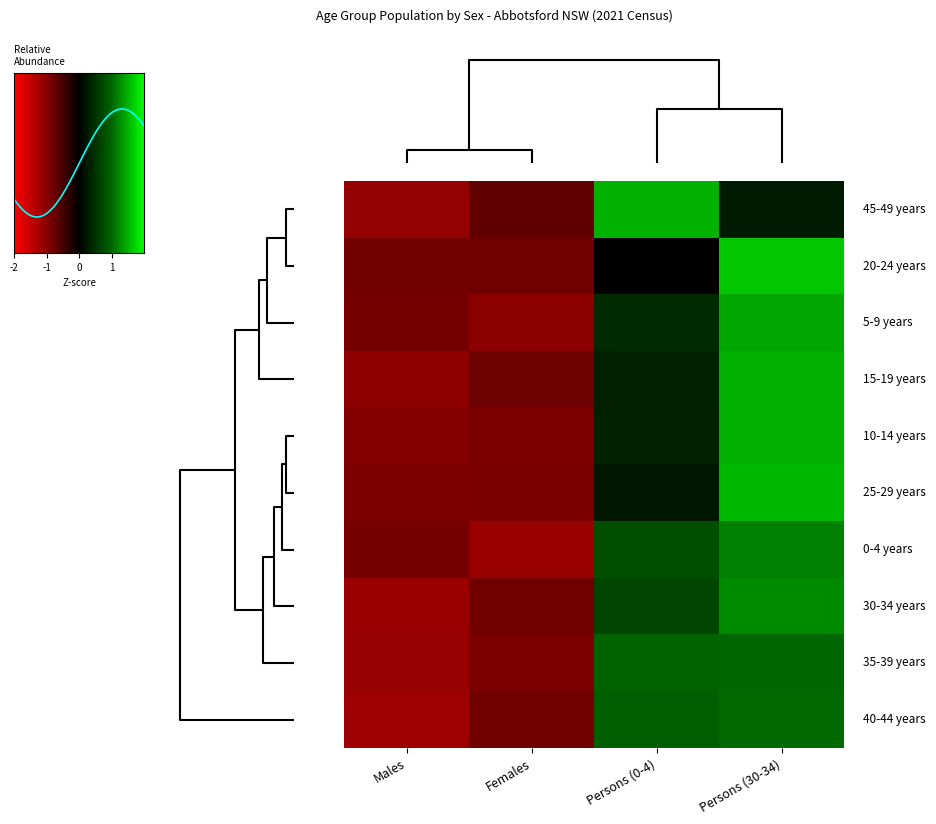

List the series in order of their peak value, highest first.

20-24 years, 25-29 years, 45-49 years, 10-14 years, 15-19 years, 5-9 years, 30-34 years, 0-4 years, 40-44 years, 35-39 years